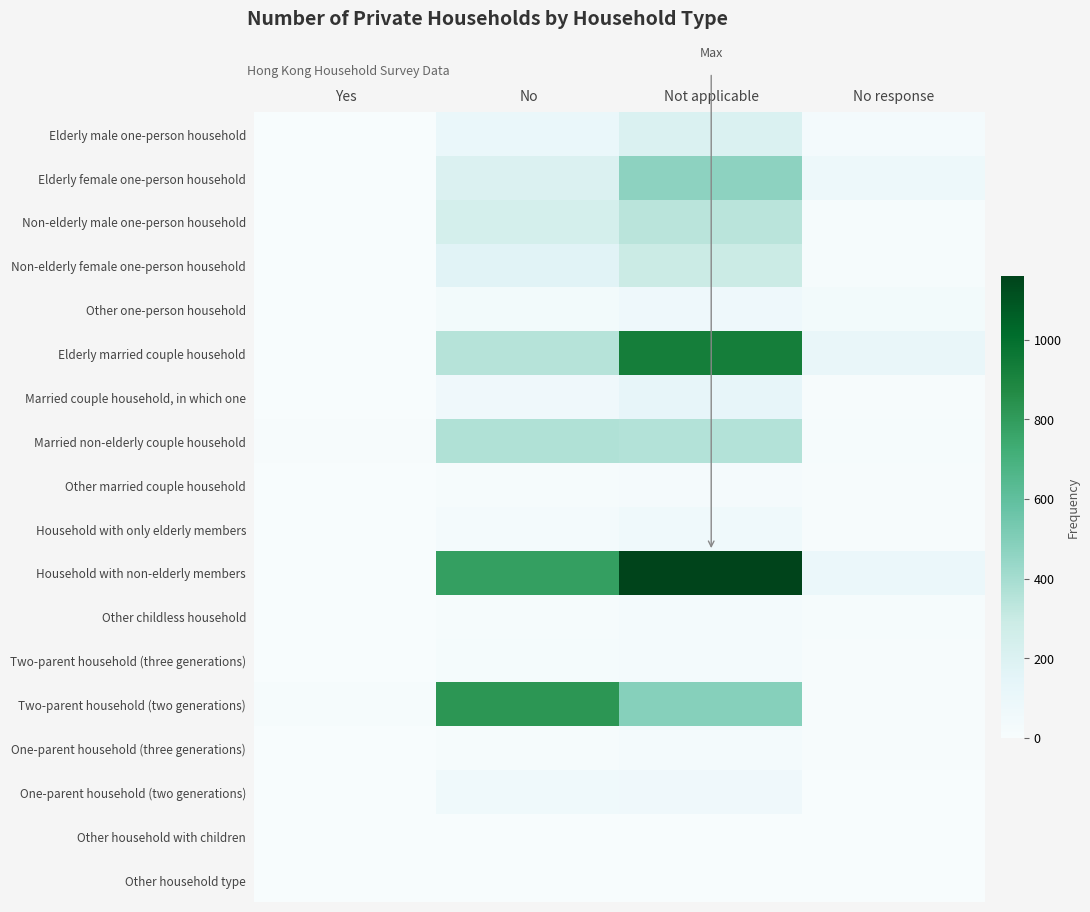

What is the difference between the highest and lowest values at No response?

109